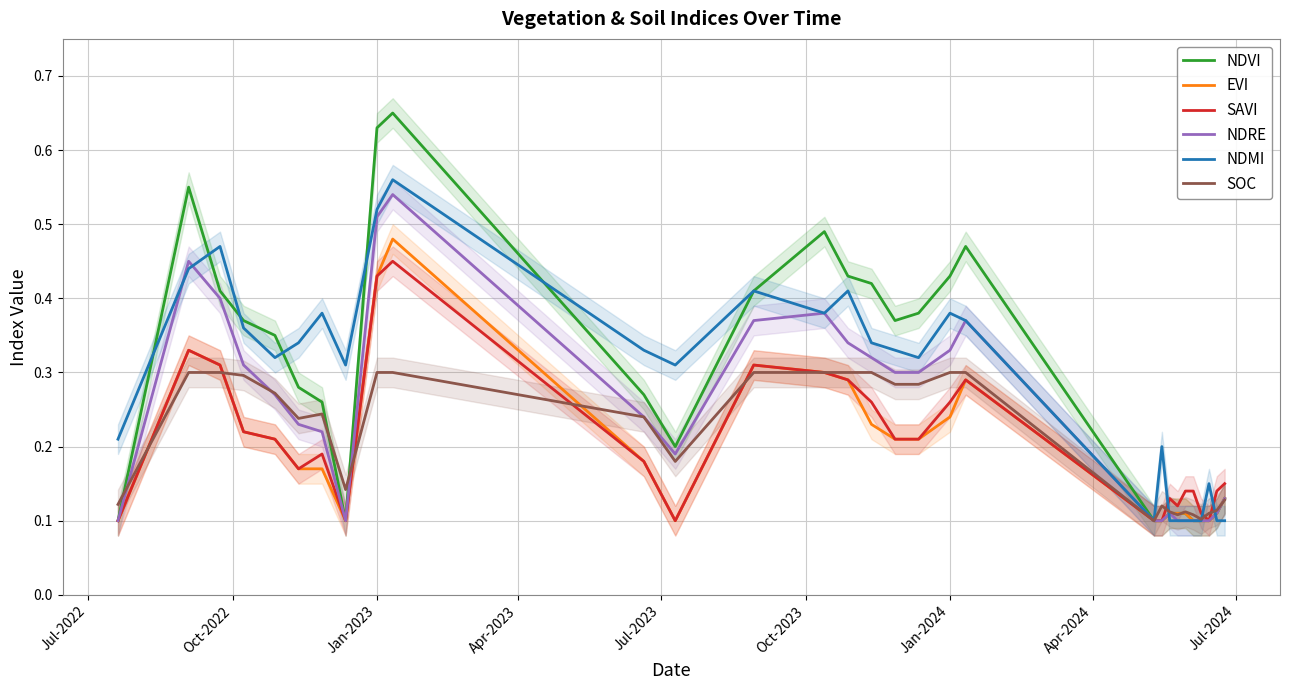

At how many categories does at least one series exceed 0?

30